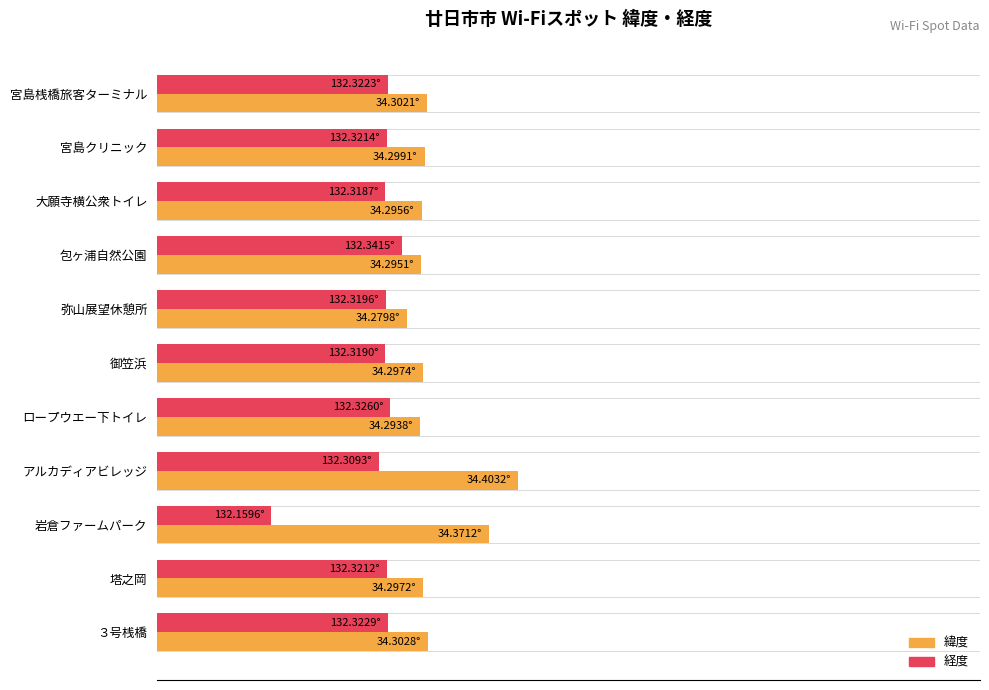

Rank the series by their maximum value, from highest to lowest.

緯度, 経度